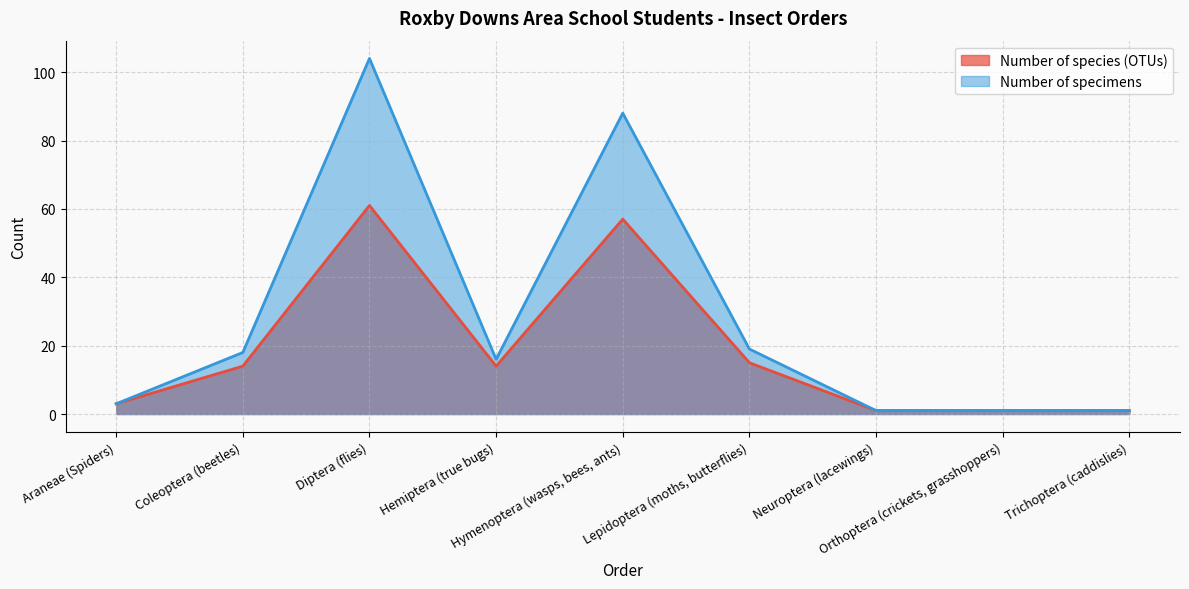

Which series has the largest total across all categories?

Number of specimens